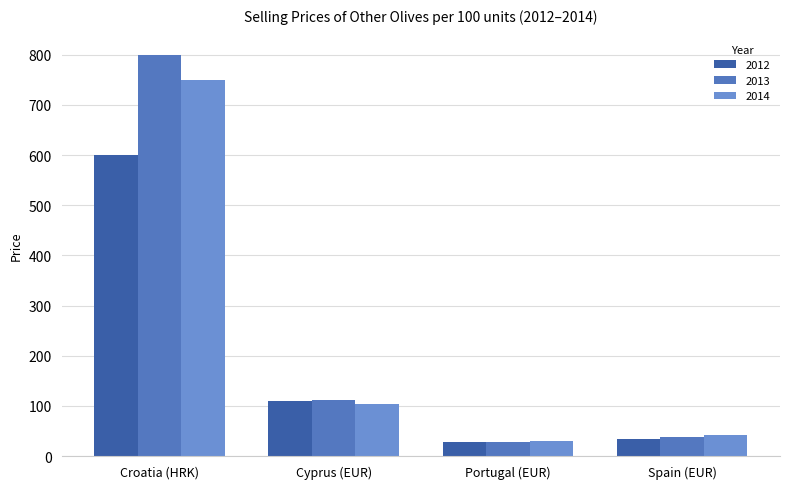

List the labels in order of 2014 value, smallest first.

Portugal (EUR), Spain (EUR), Cyprus (EUR), Croatia (HRK)